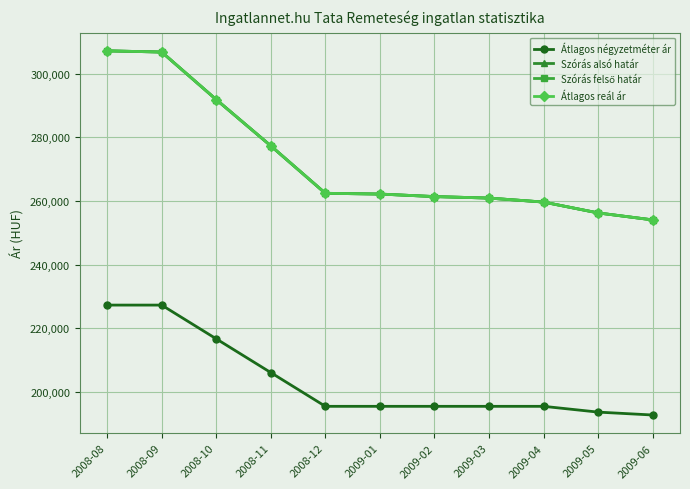

True or false: Szórás felső határ and Szórás alsó határ cross at least once.

False